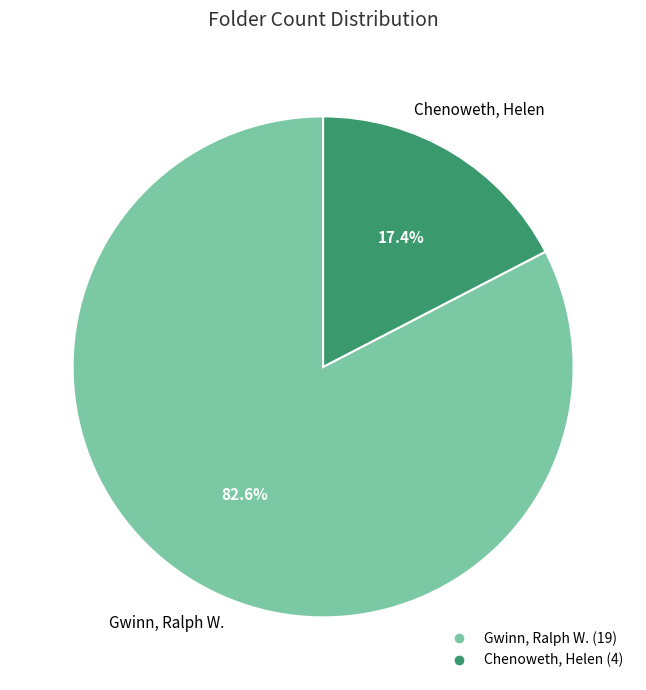

Is it true that Chenoweth, Helen is 29% of the pie?

False